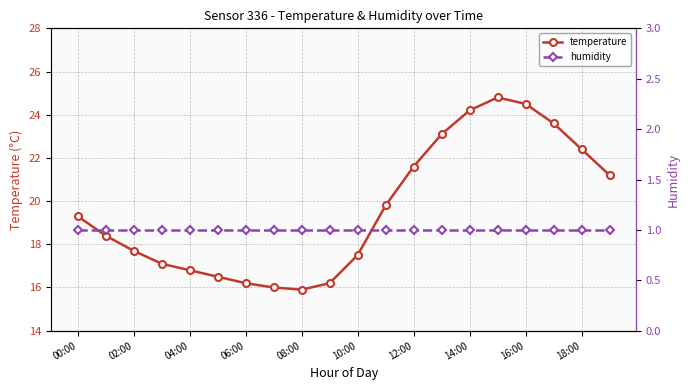

The temperature series shows 6.6 at 02:00. True or false?

False